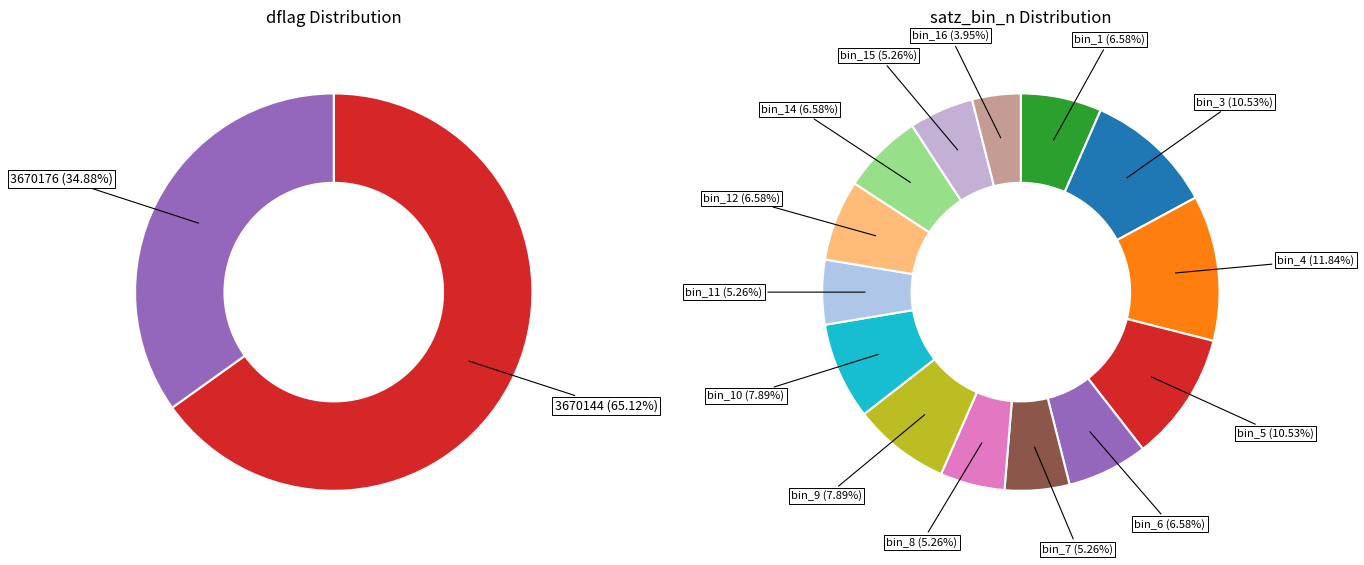

What is the change in value from 3670144 to 3670176?

+32